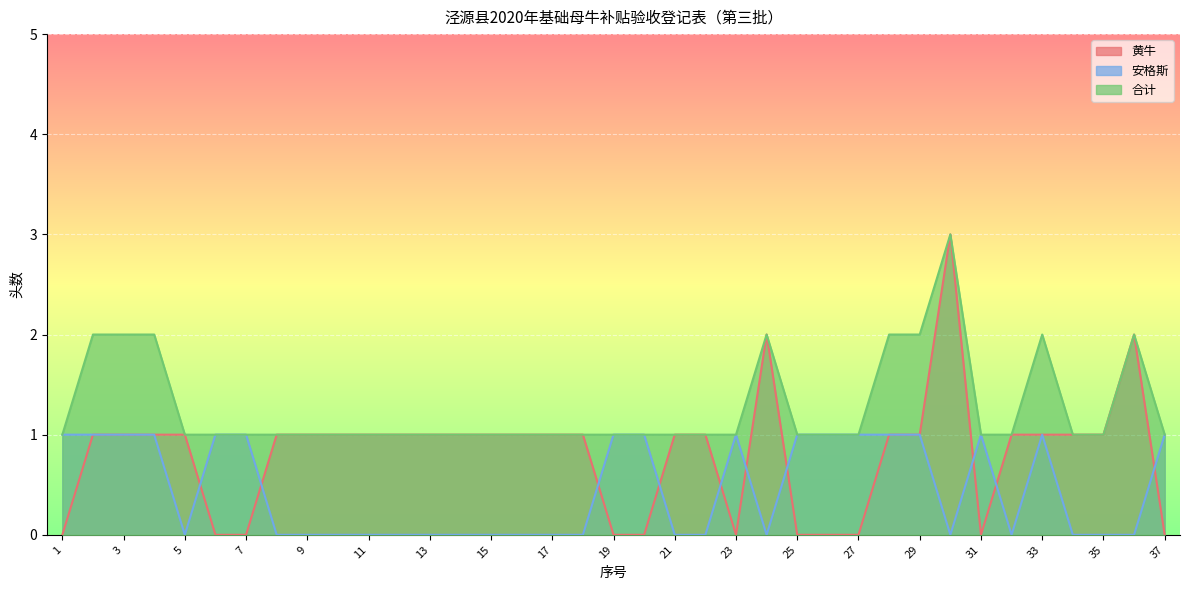

Which category has the lowest value in the 黄牛 series?

1